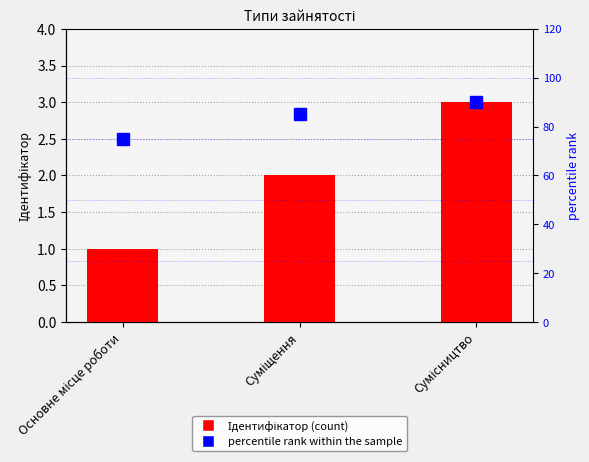

What is the highest value of the percentile rank series?

90